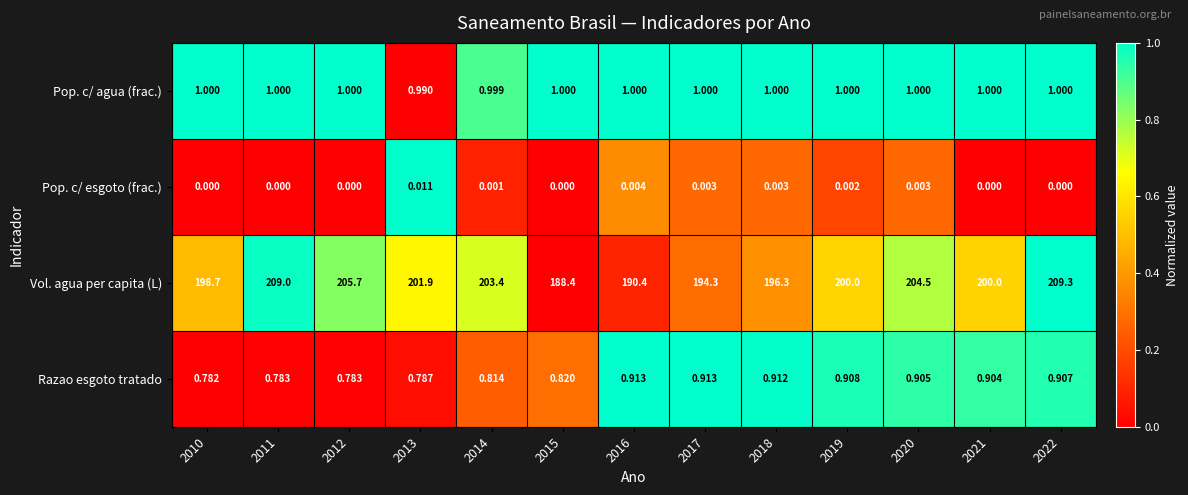

Which series has the largest total across all categories?

Vol. agua per capita (L)